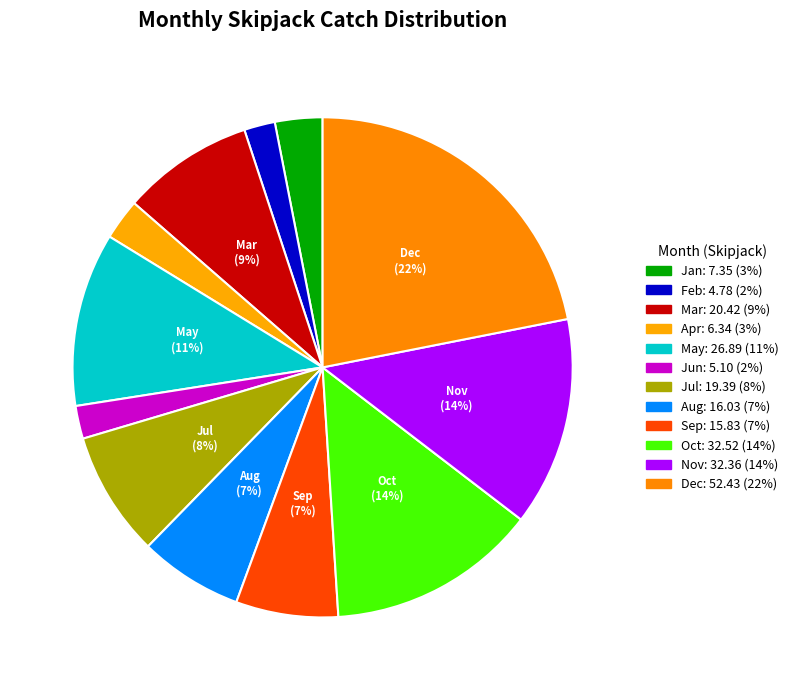

Rank the categories by value from highest to lowest.

Dec, Oct, Nov, May, Mar, Jul, Aug, Sep, Jan, Apr, Jun, Feb